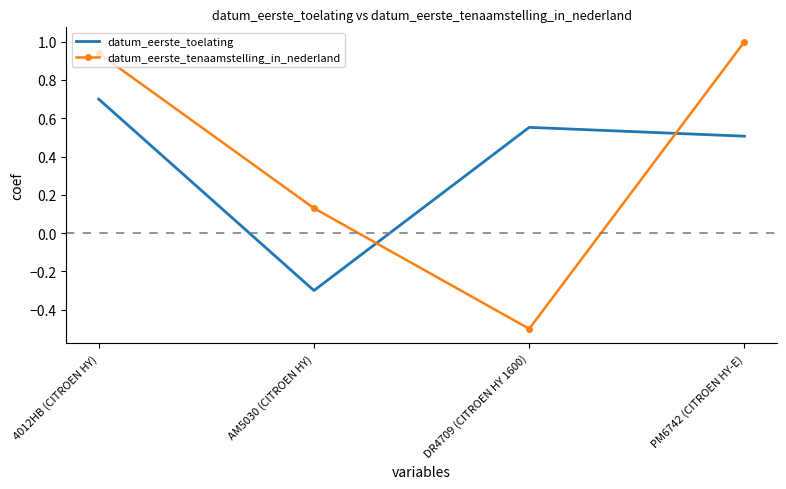

Where do datum_eerste_toelating and datum_eerste_tenaamstelling_in_nederland first cross each other?

AM5030 (CITROEN HY) and DR4709 (CITROEN HY 1600)